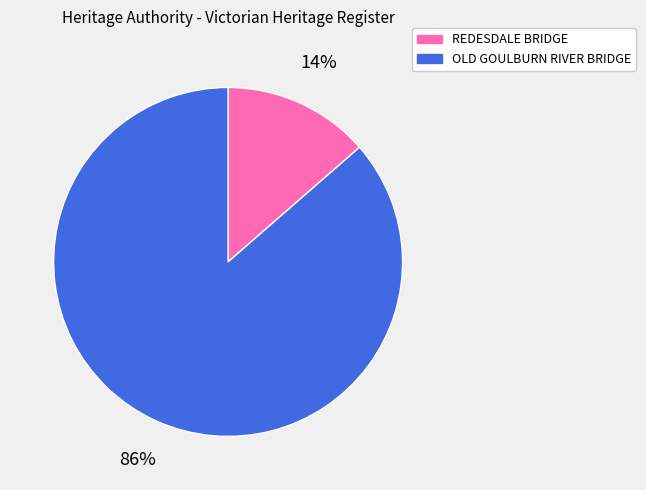

How many slices are in this pie chart?

2